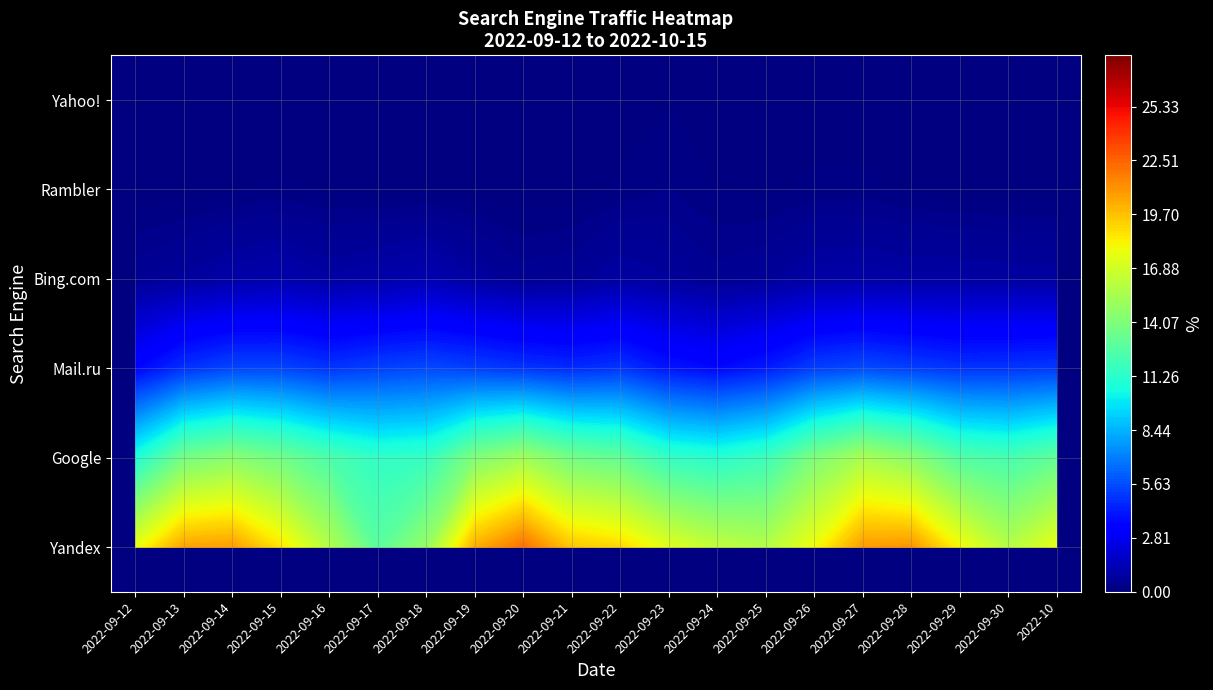

The 2022-09-13 series shows 0 at Bing.com. True or false?

True